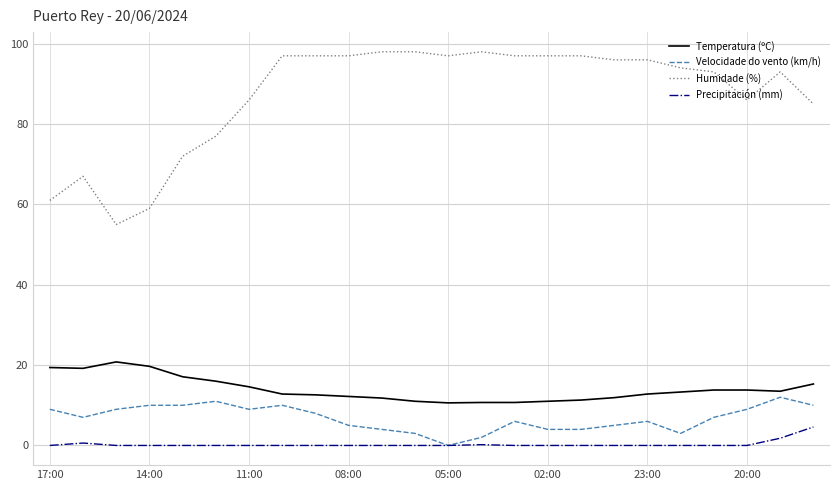

Which series has the largest range (max minus min)?

Humidade (%)